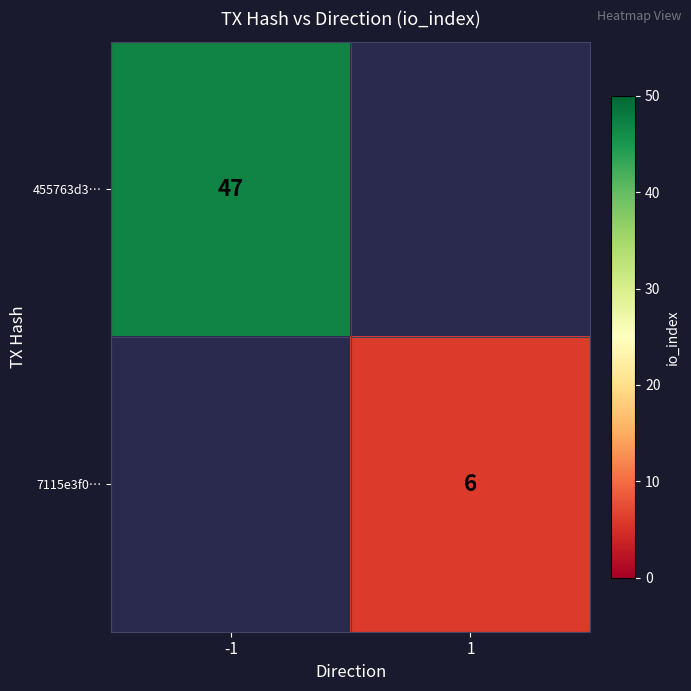

The value of 455763d3… at -1 is 47. True or false?

True